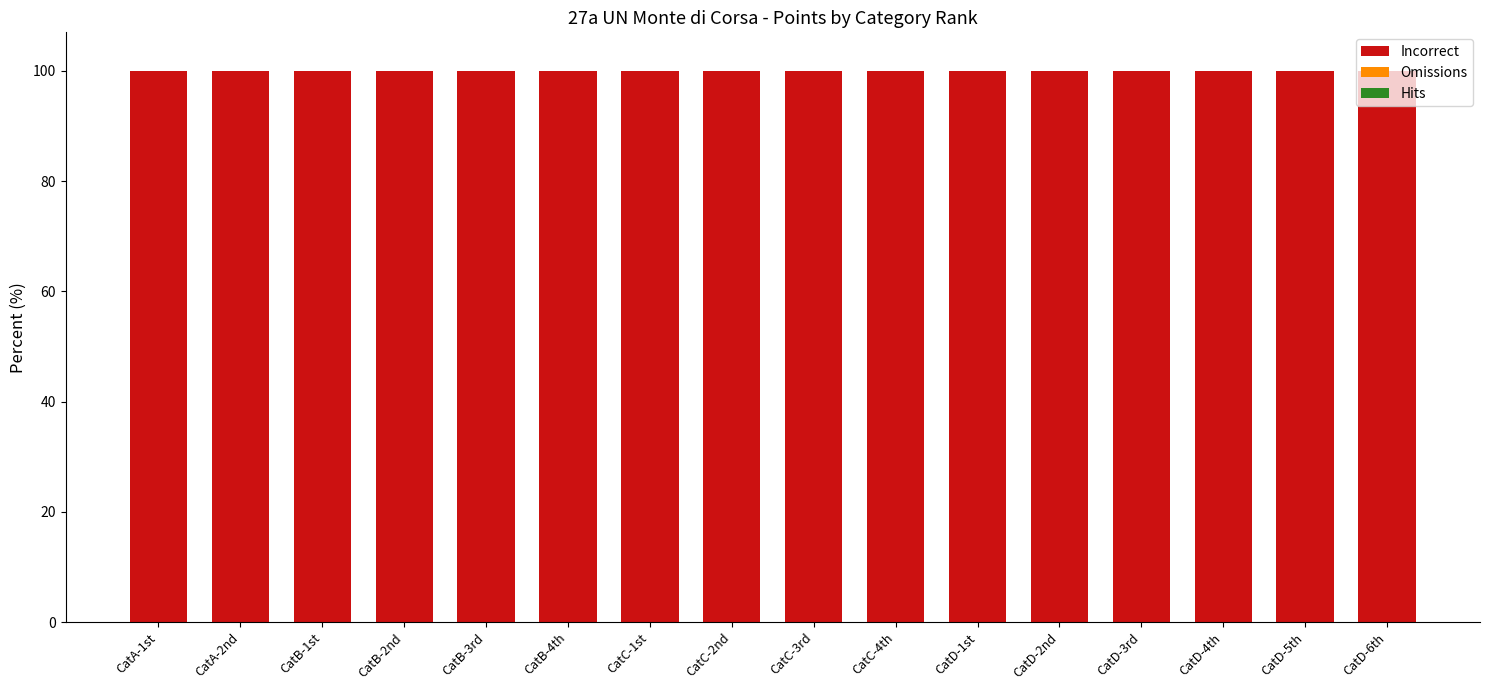

How many groups of bars are there?

16